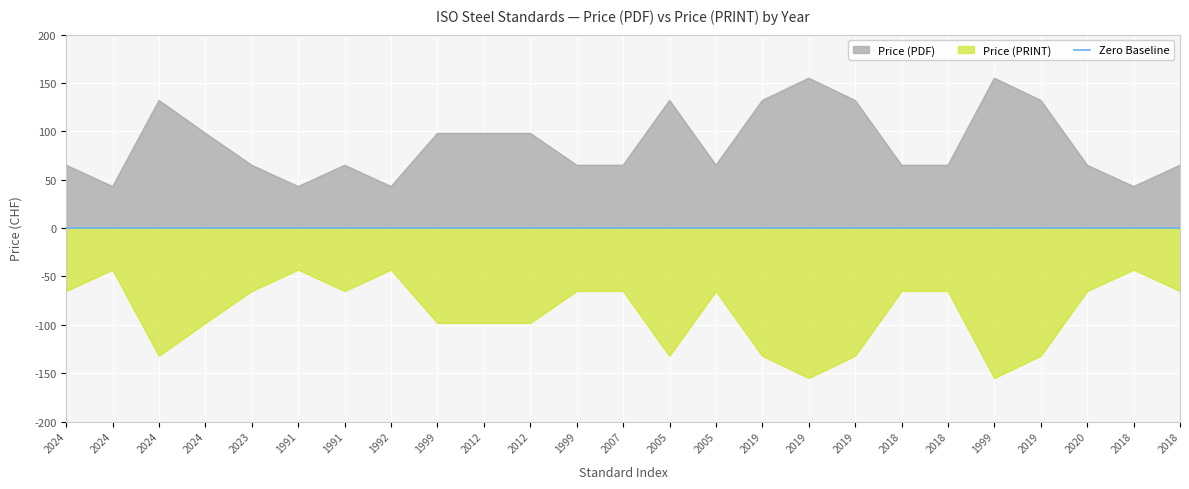

True or false: Price (PDF) has a value of 27 at 2005.

False